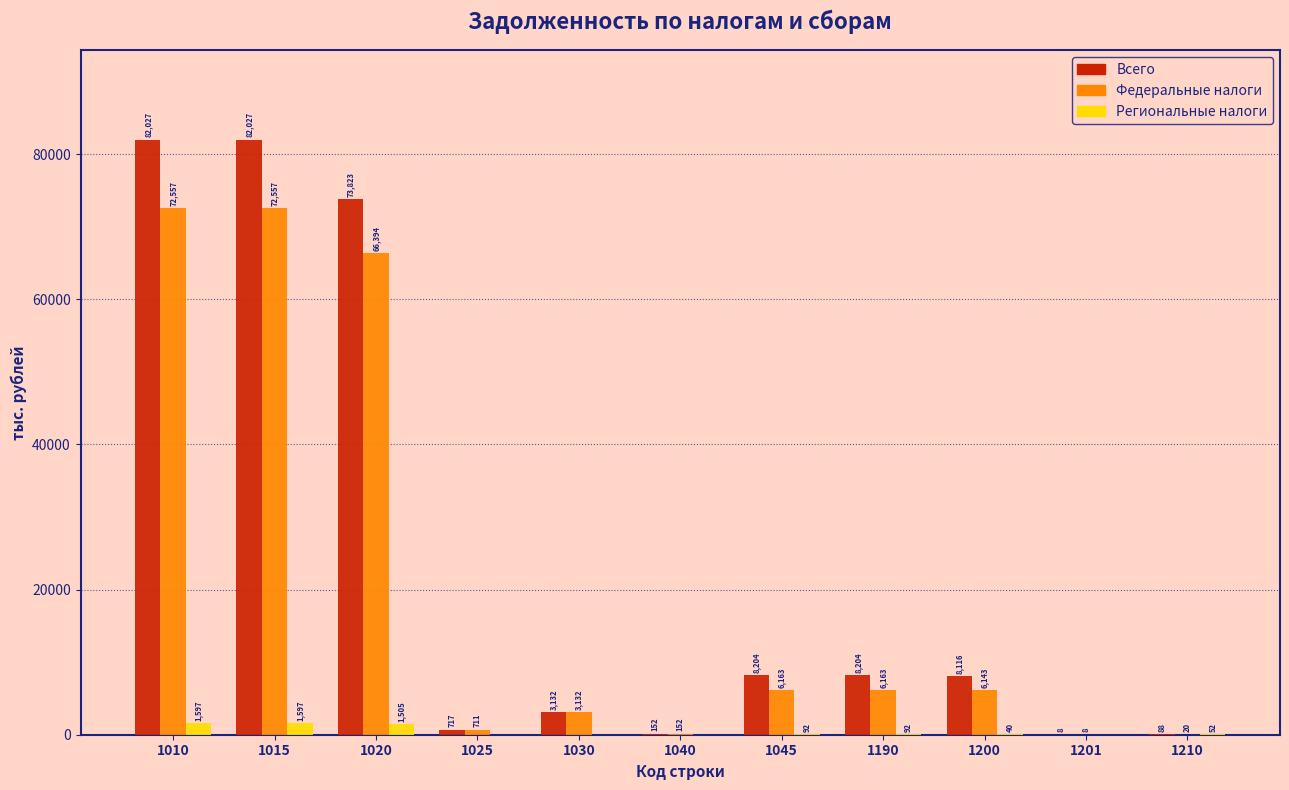

Reading left to right, extract all data points from this chart.

Всего: 1010=82027	1015=82027	1020=73823	1025=717	1030=3132	1040=152	1045=8204	1190=8204	1200=8116	1201=8	1210=88
Федеральные налоги: 1010=72557	1015=72557	1020=66394	1025=711	1030=3132	1040=152	1045=6163	1190=6163	1200=6143	1201=8	1210=20
Региональные налоги: 1010=1597	1015=1597	1020=1505	1025=0	1030=0	1040=0	1045=92	1190=92	1200=40	1201=0	1210=52